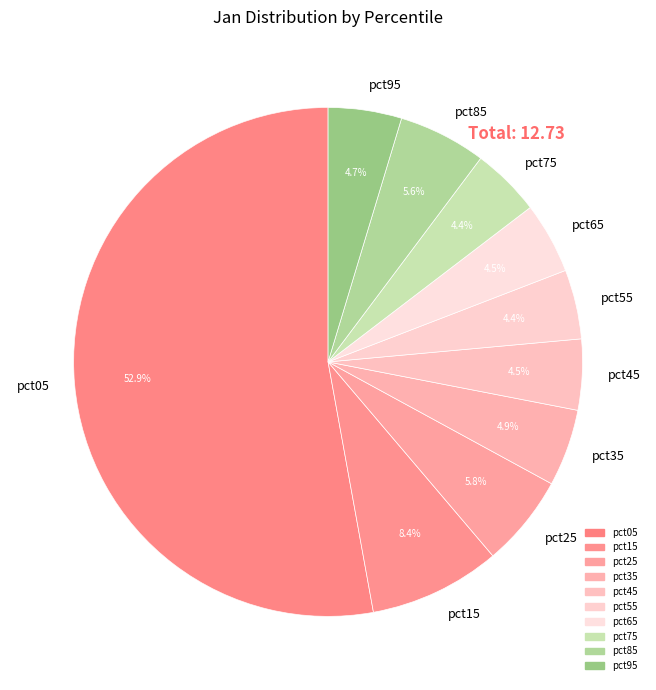

What percentage do pct95 and pct05 together represent?

57.5%